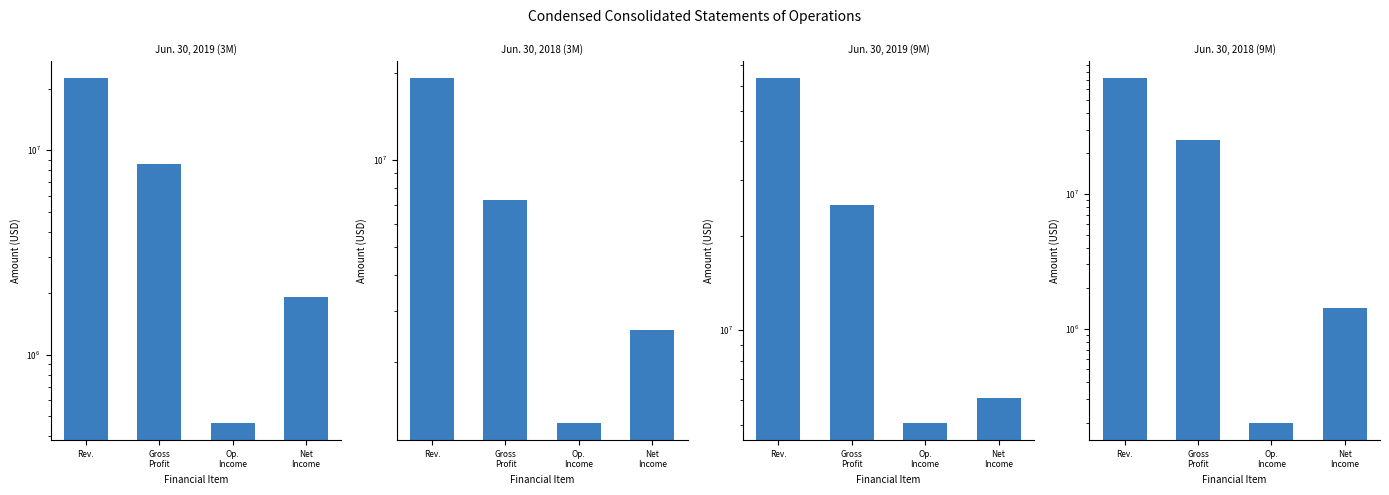

The value of Jun. 30, 2019 (9M) at Net
Income is 3670902. True or false?

False